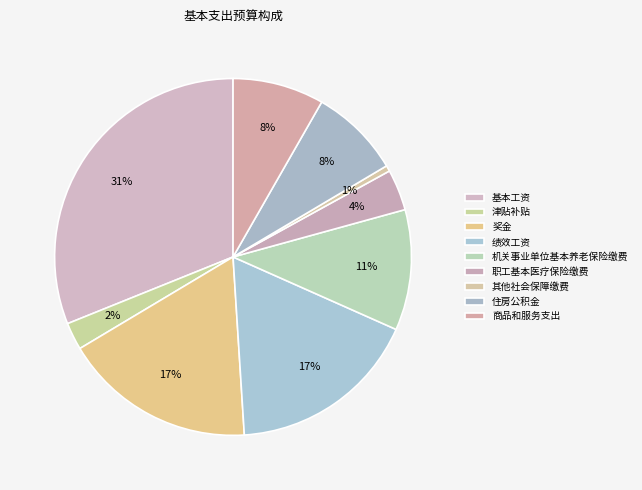

Is it true that 职工基本医疗保险缴费 is 1% of the pie?

False